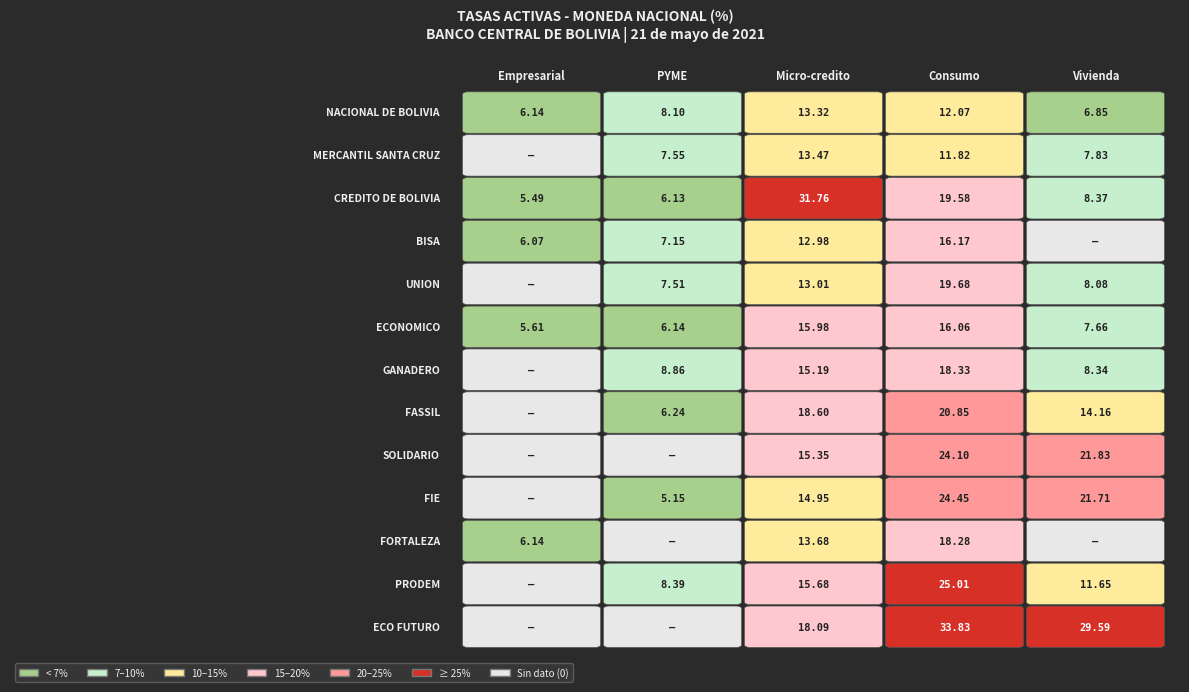

How many values in the FASSIL series exceed 14?

3